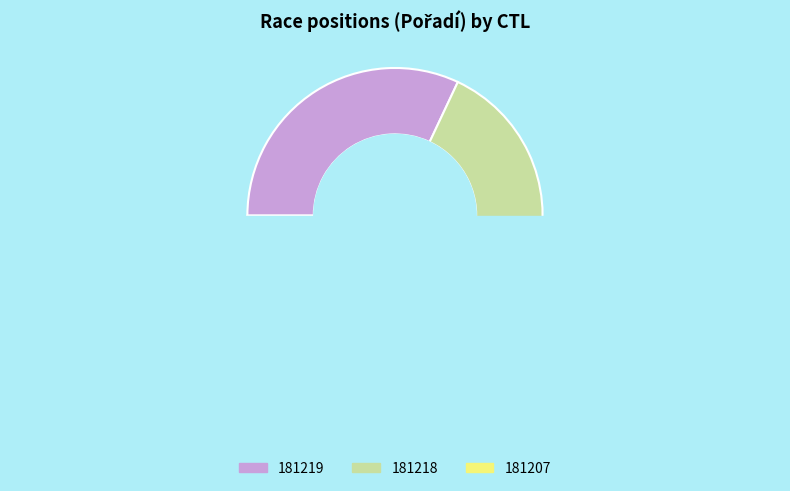

How many segments does this pie chart have?

3